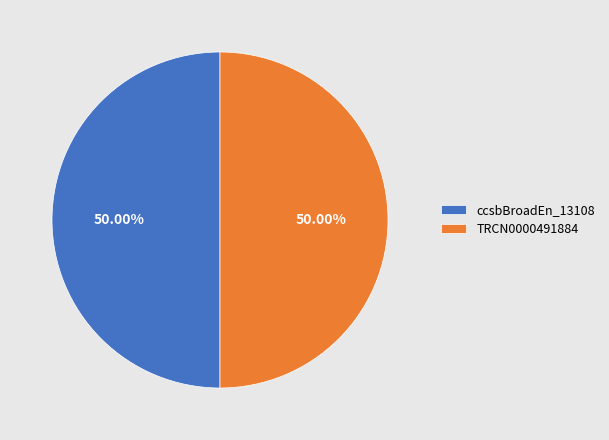

Is the sum of TRCN0000491884 and ccsbBroadEn_13108 greater than half?

Yes